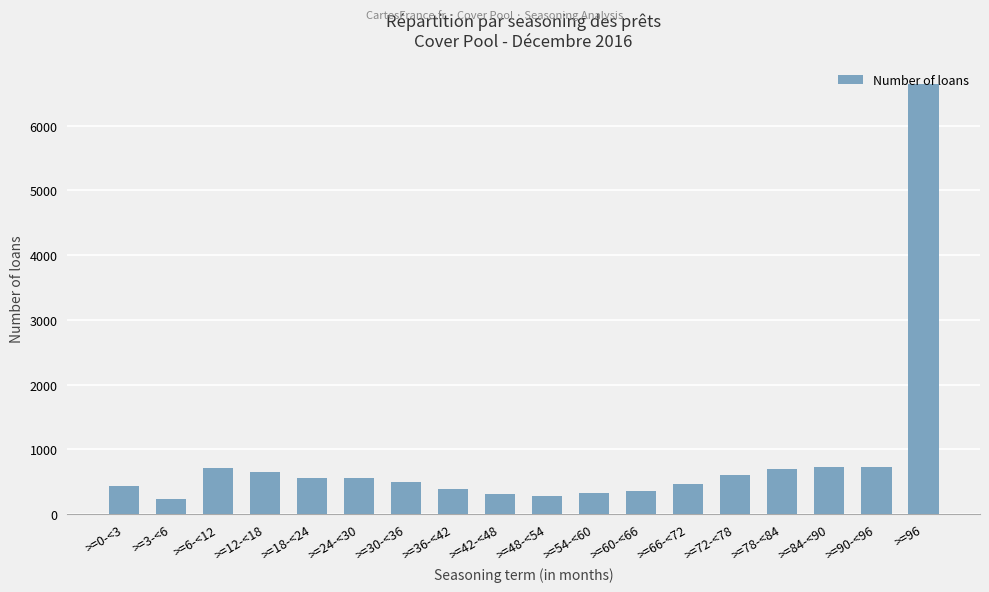

The value at >=24-<30 is 549. True or false?

True